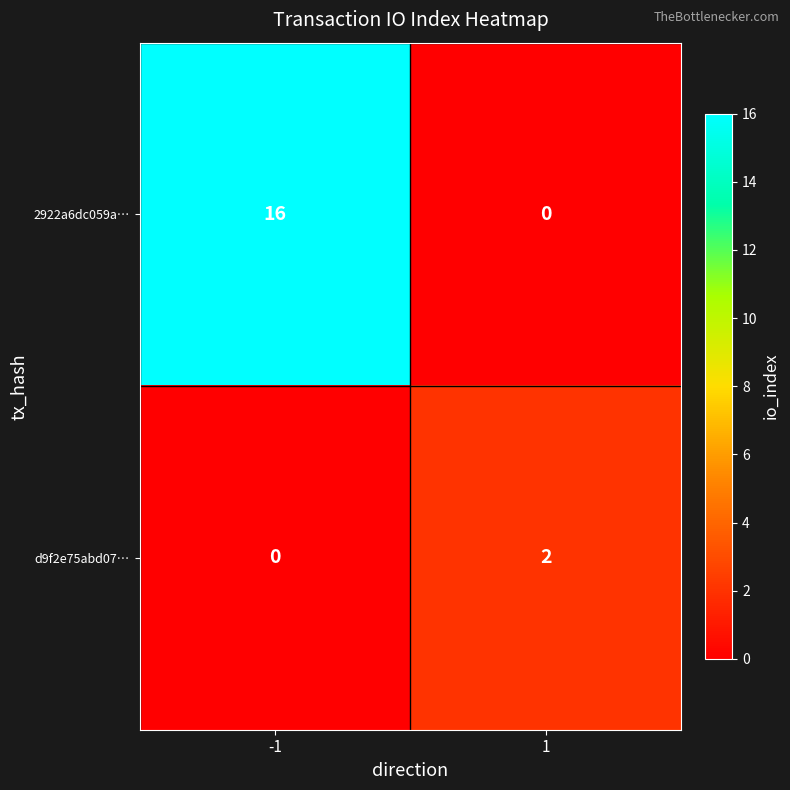

Reading left to right, what are all the values shown in this chart?

2922a6dc059a…: 16	0
d9f2e75abd07…: 0	2